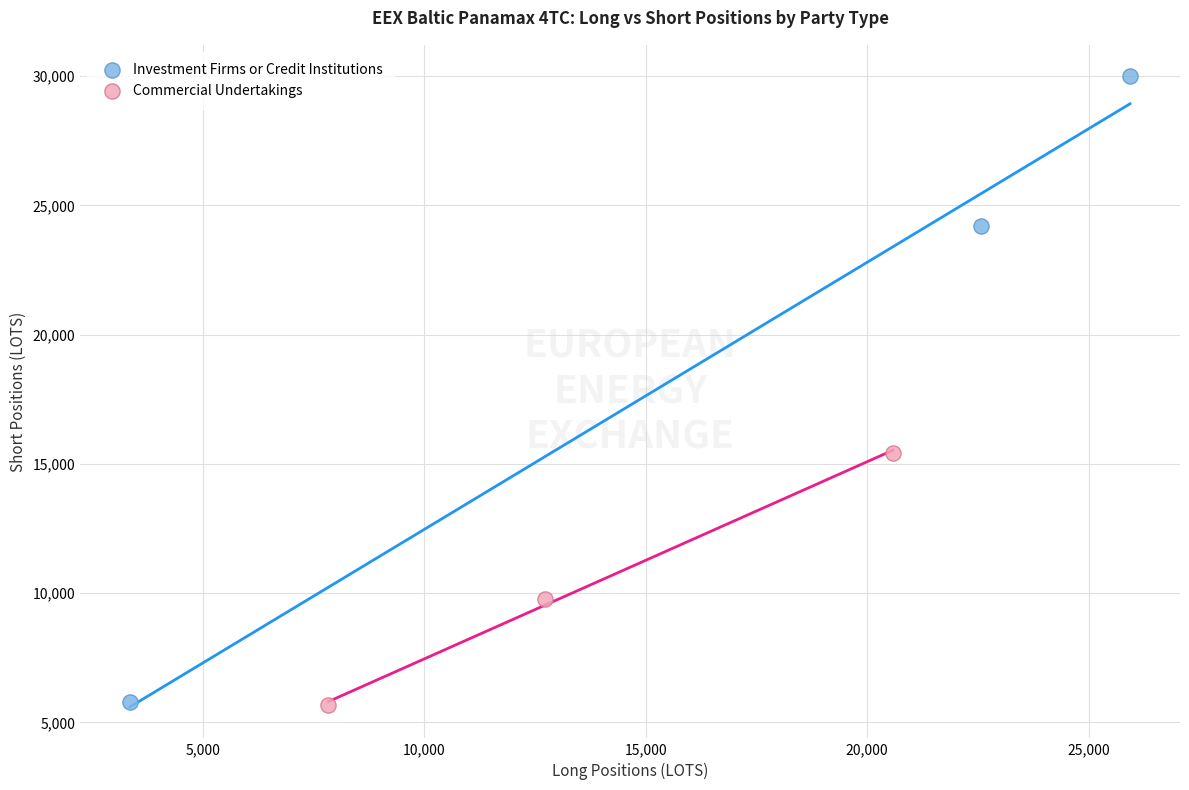

Which series has the largest Y range (max minus min)?

Investment Firms or Credit Institutions